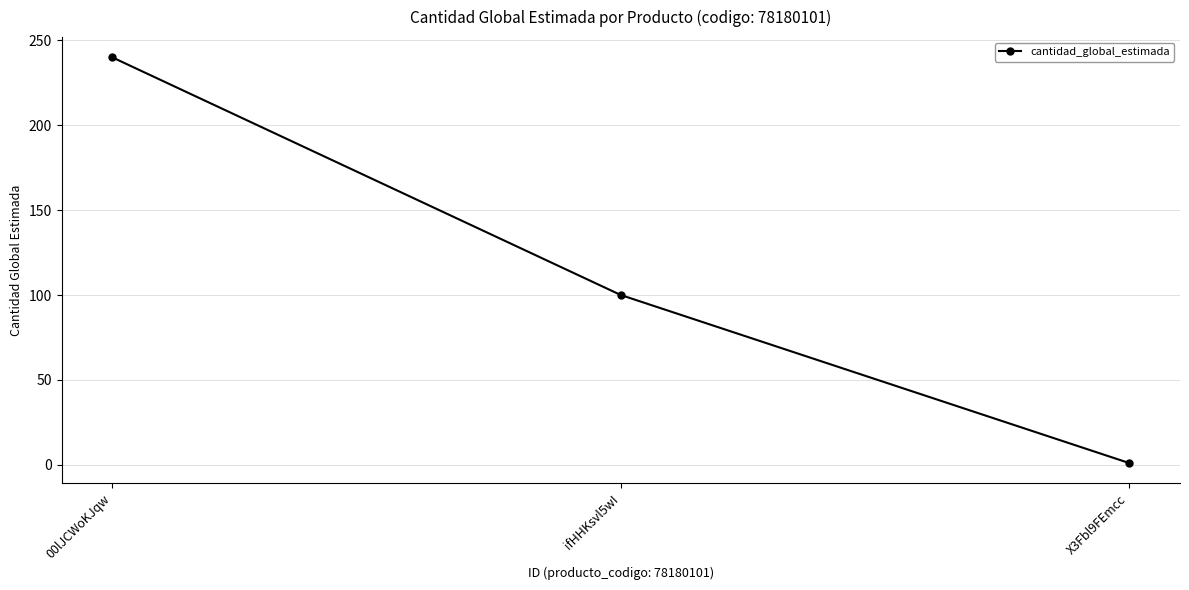

What is the greatest value displayed?

240